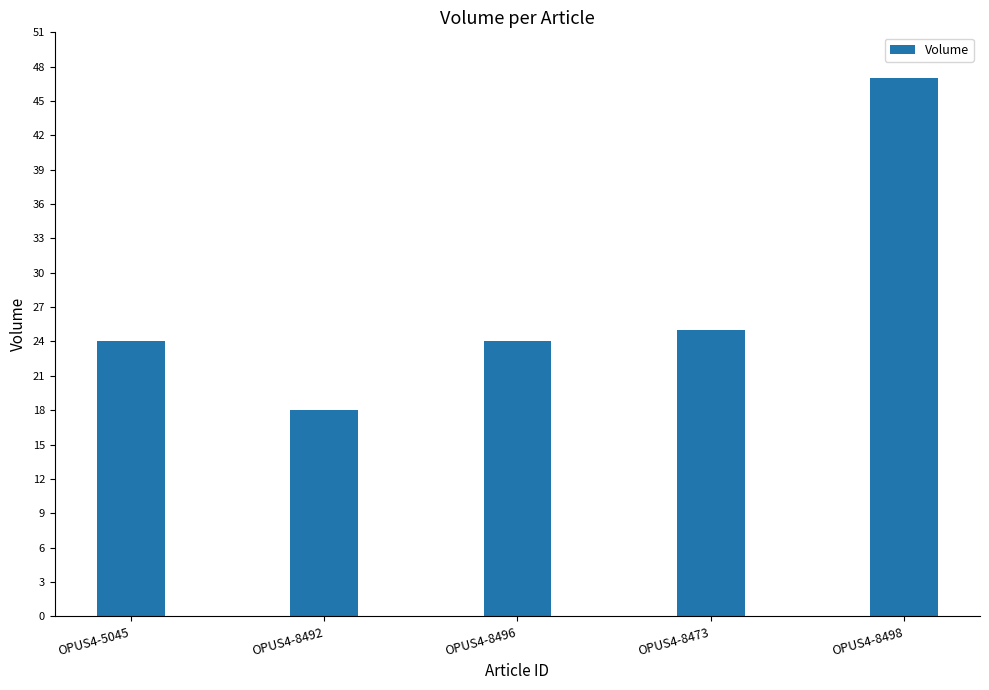

What is the label of the 5th bar from the left?

OPUS4-8498